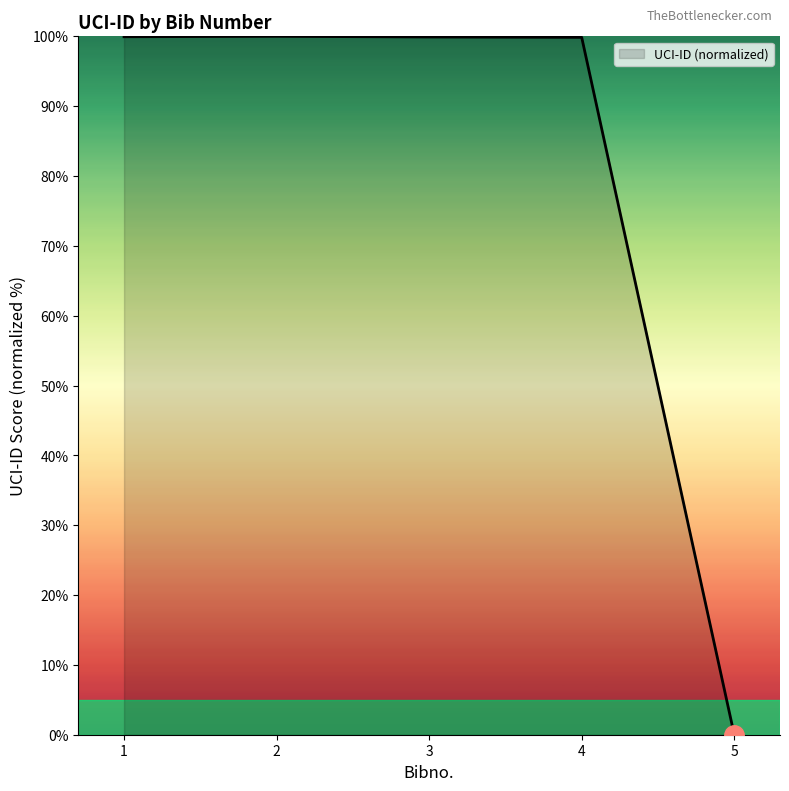

Which label corresponds to the smallest value in the chart?

5